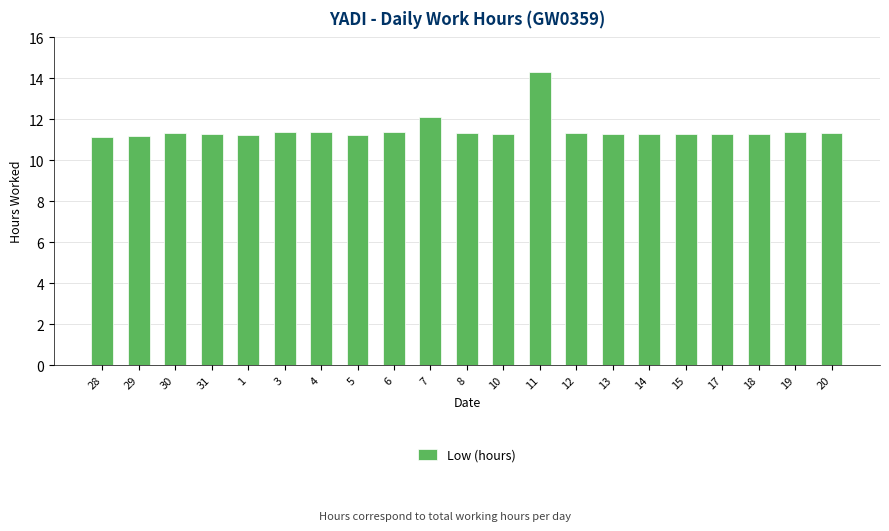

How many bars are there in total?

21